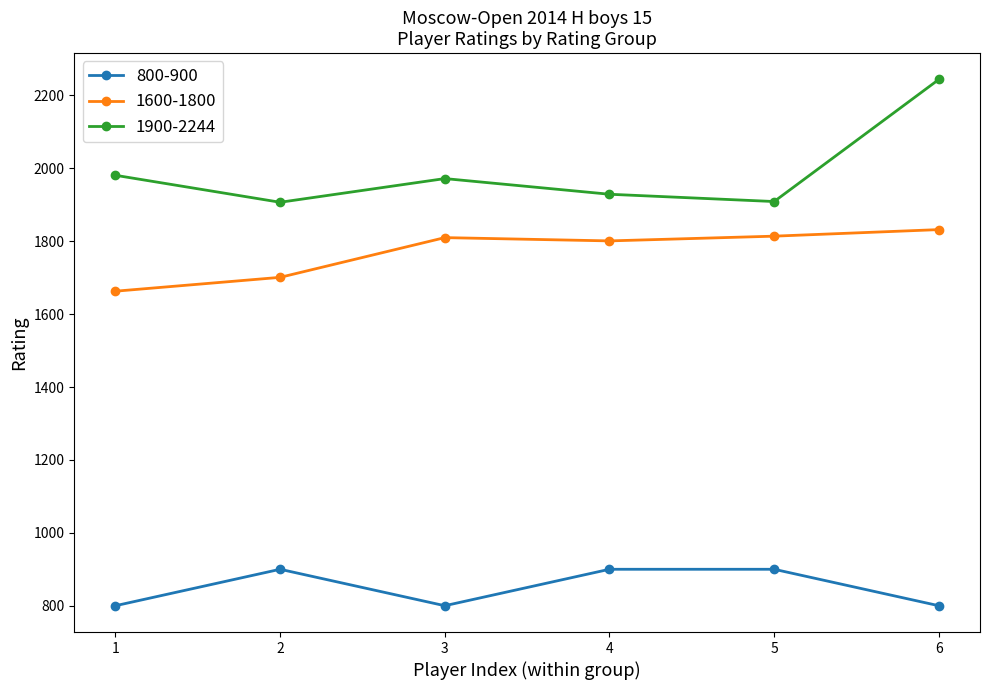

What are all the series names shown in the legend?

800-900, 1600-1800, 1900-2244